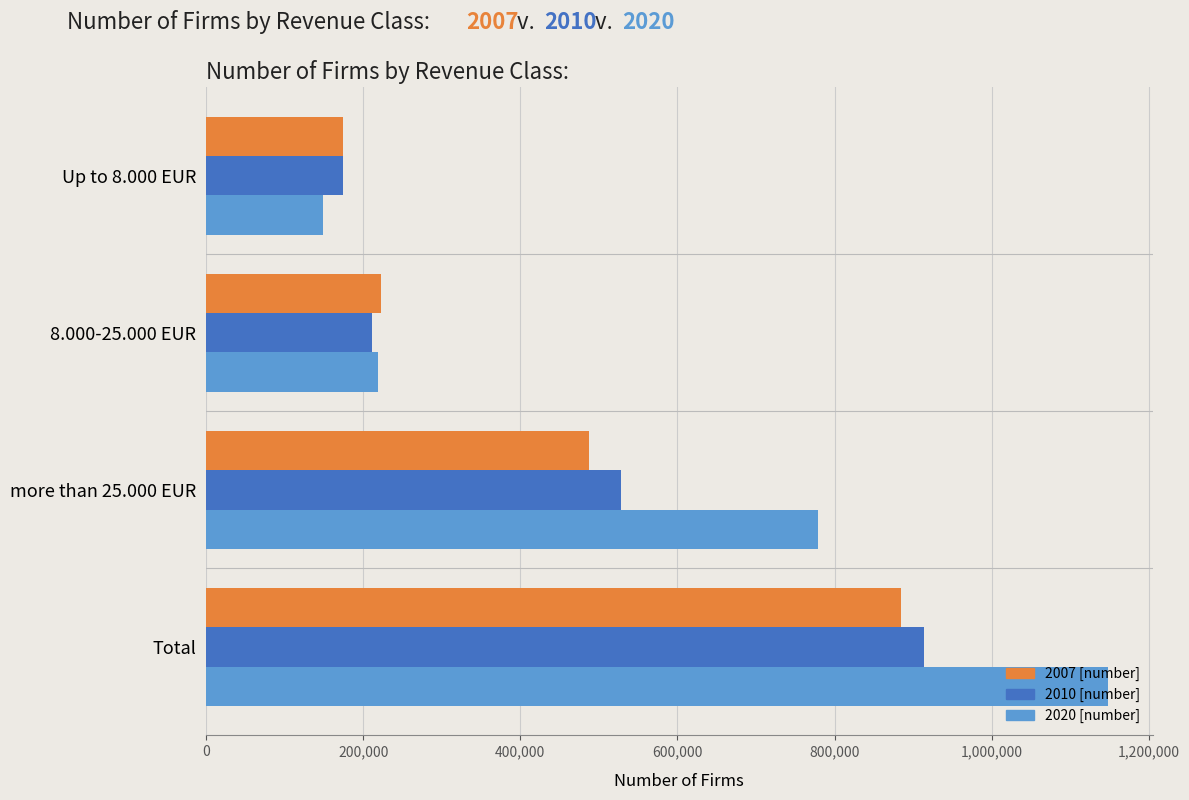

What is the maximum value for 2007 [number]?

884995